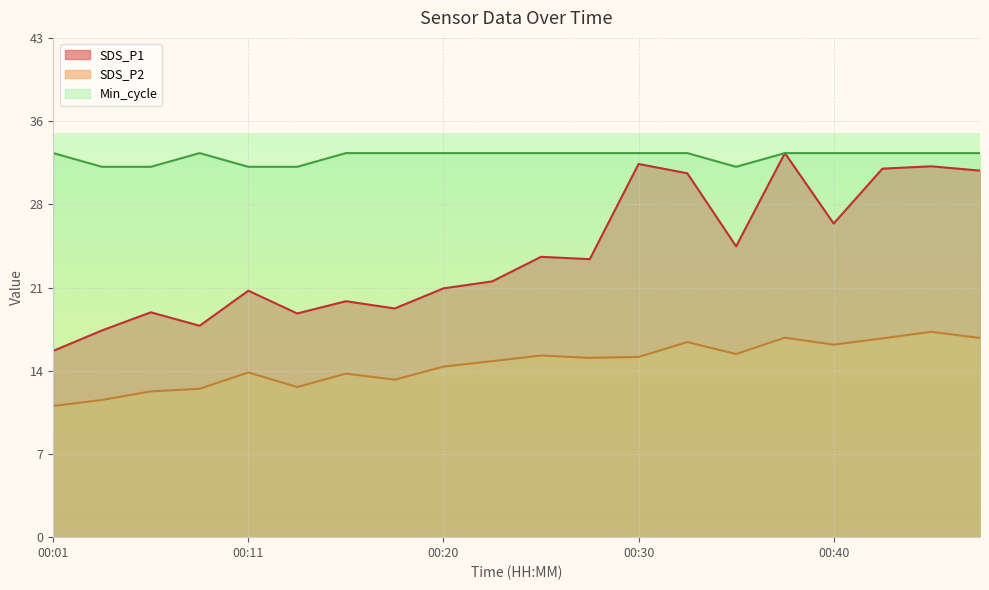

True or false: Min_cycle and SDS_P1 cross at least once.

False